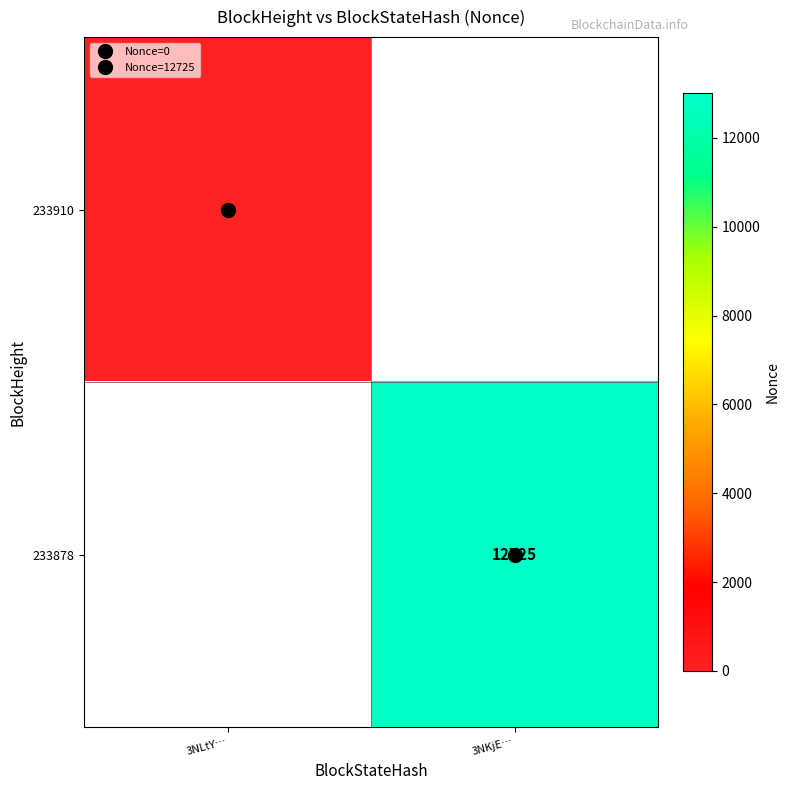

Rank the categories by 233910 value from lowest to highest.

3NLtY…, 3NKjE…